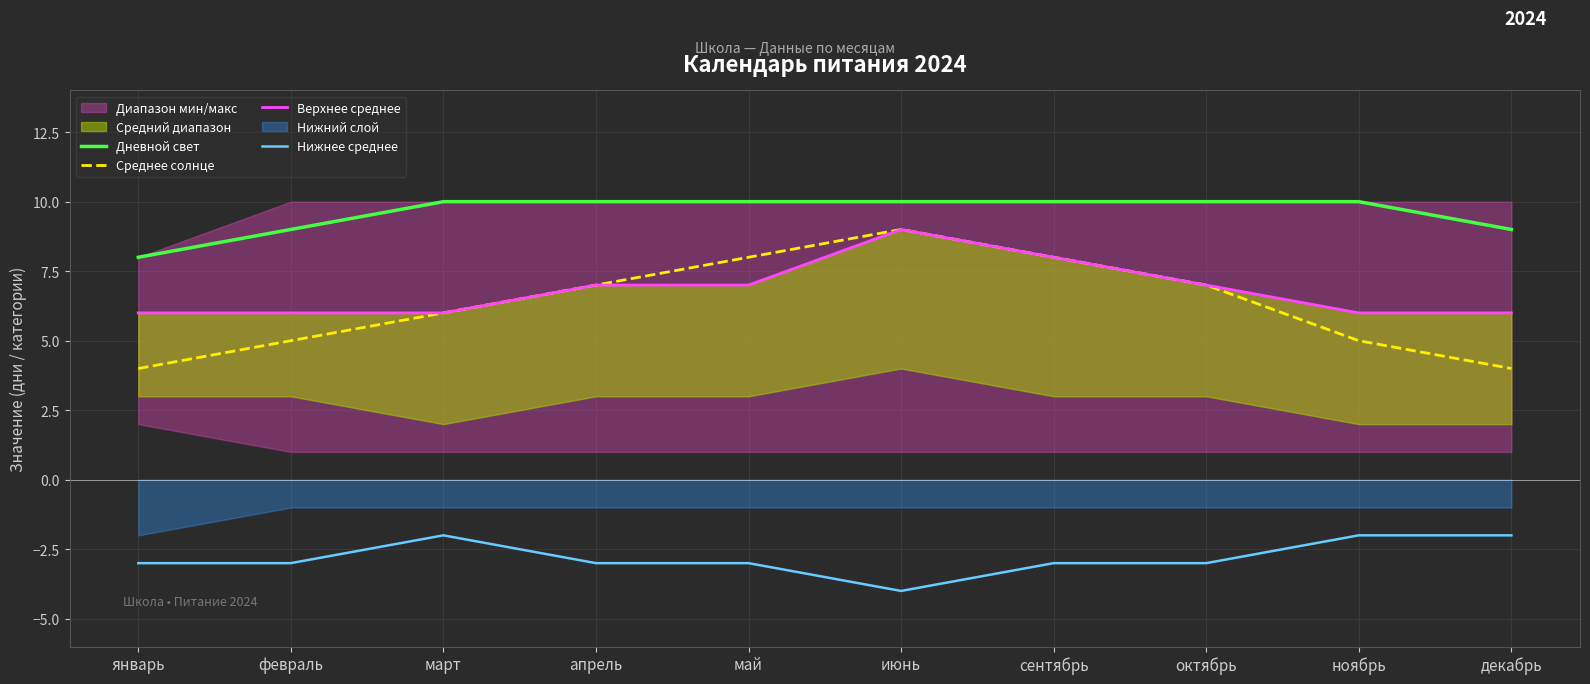

Is the value of Дневной свет at октябрь greater than the value of Нижнее среднее at сентябрь?

Yes